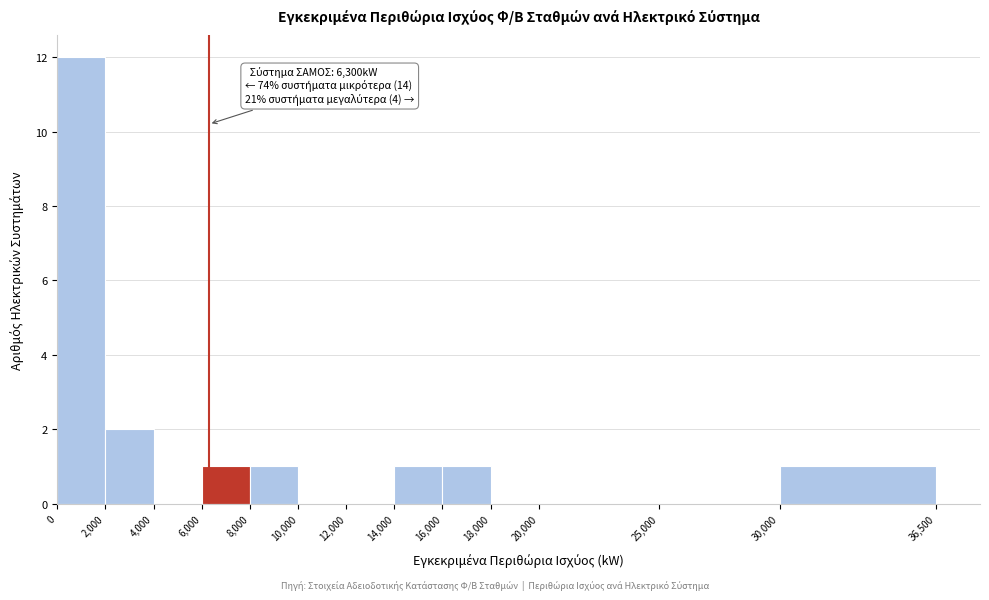

Which range on the x-axis has the tallest bar?

0 to 2,000